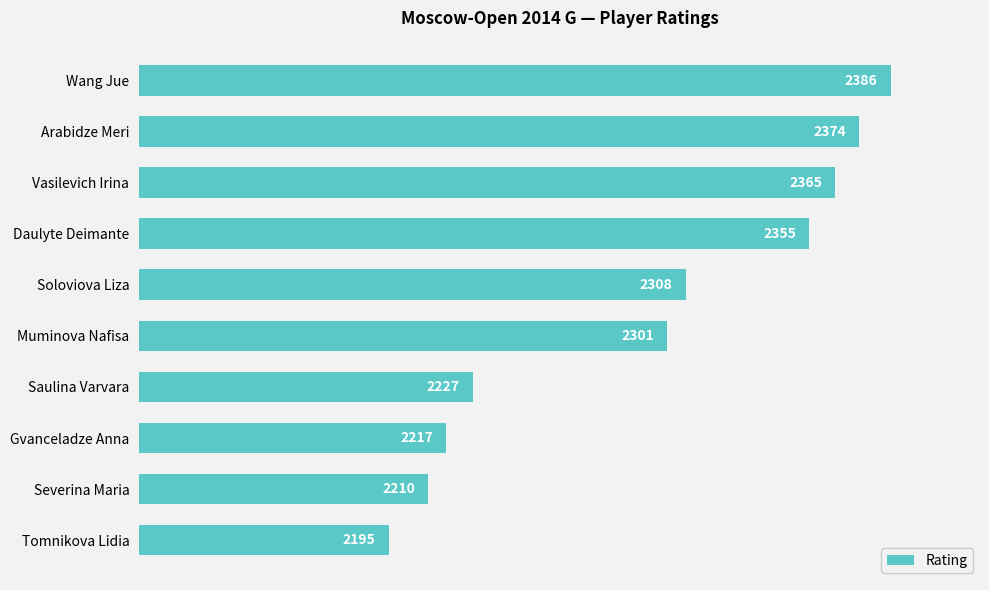

What is the value of the 2nd bar from the top?

2374